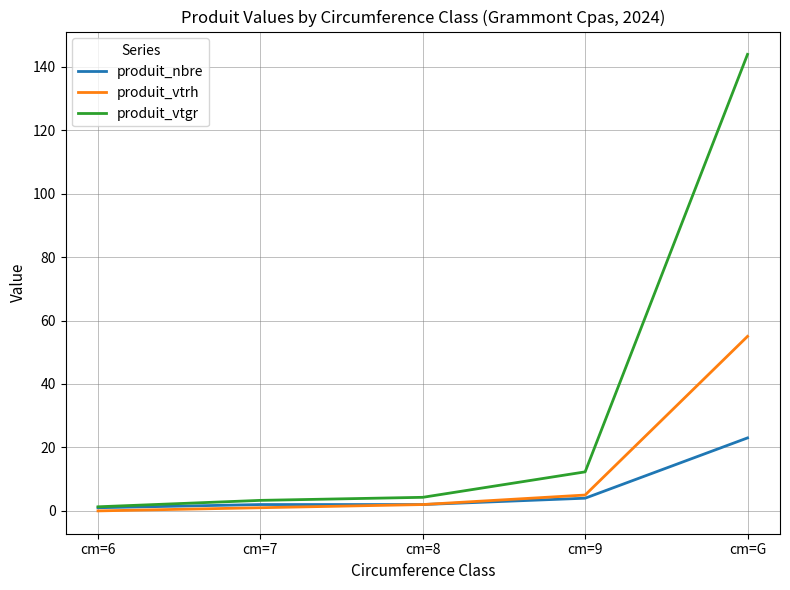

What position from the right is cm=9?

2